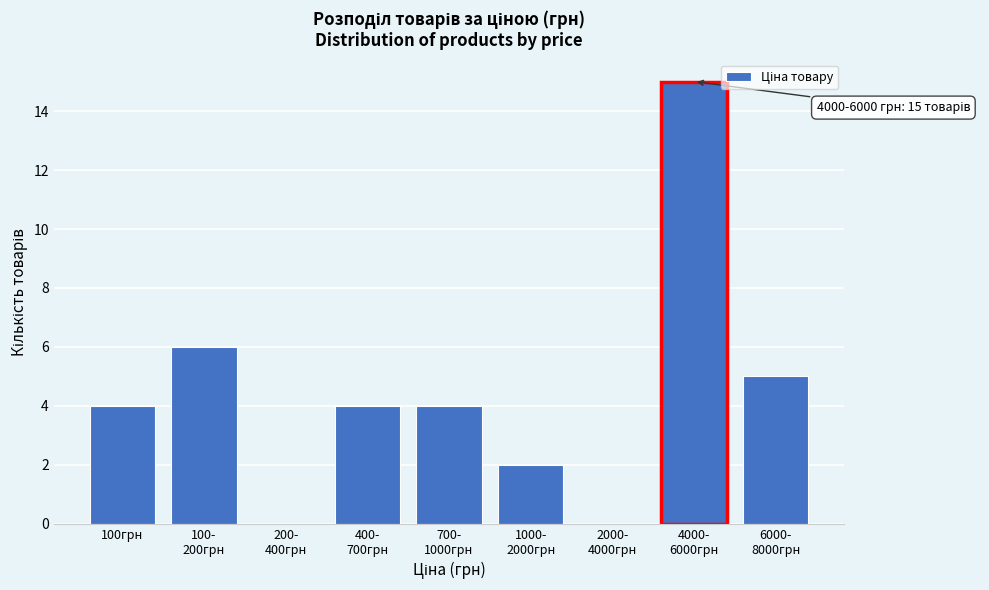

What is the sum of all values?

40